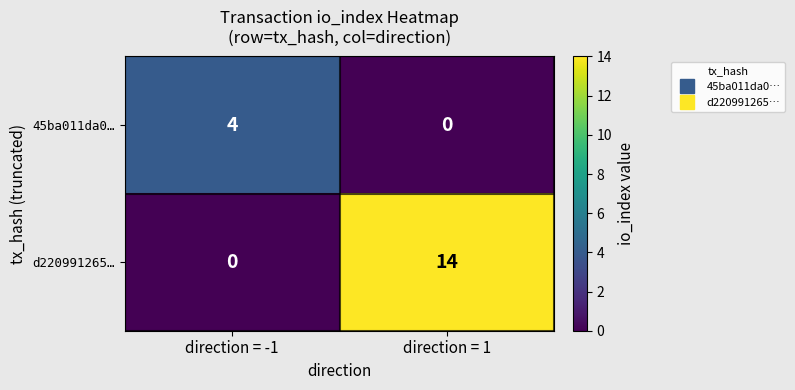

What is the spread (max minus min) of values at direction = -1?

4